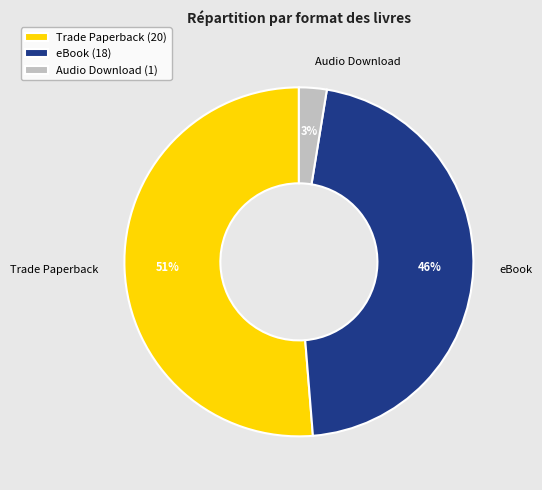

Which slice is the smallest?

Audio Download